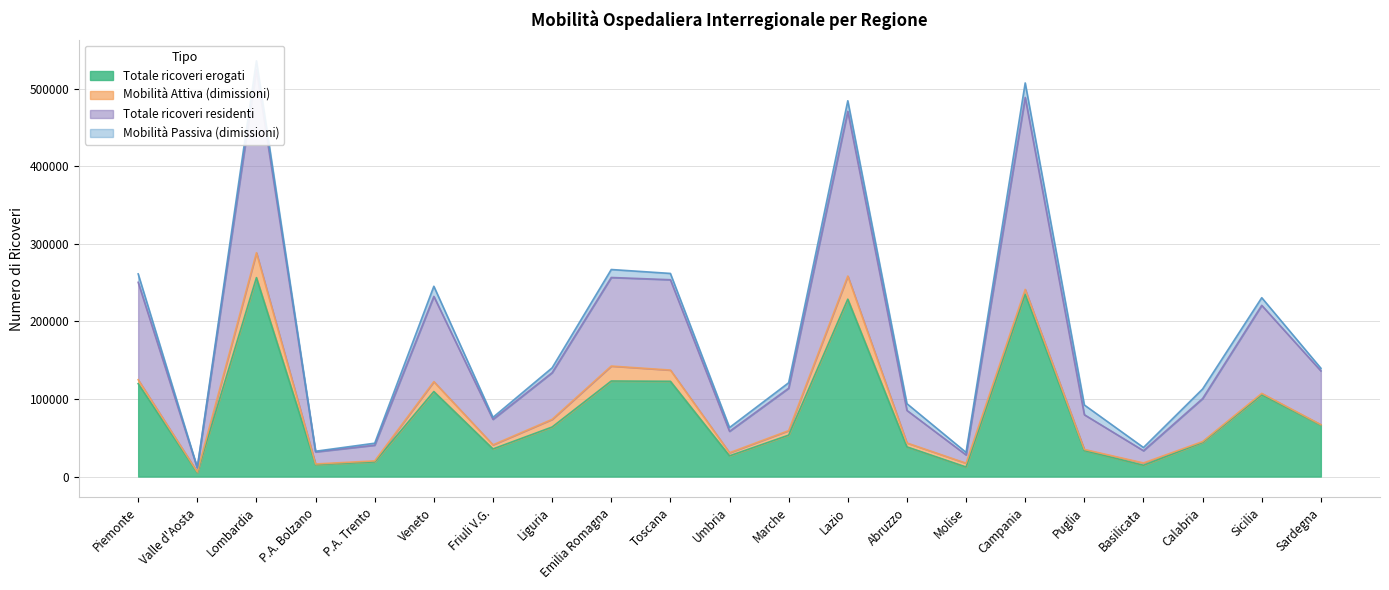

True or false: Totale ricoveri erogati and Totale ricoveri residenti intersect in this chart.

False